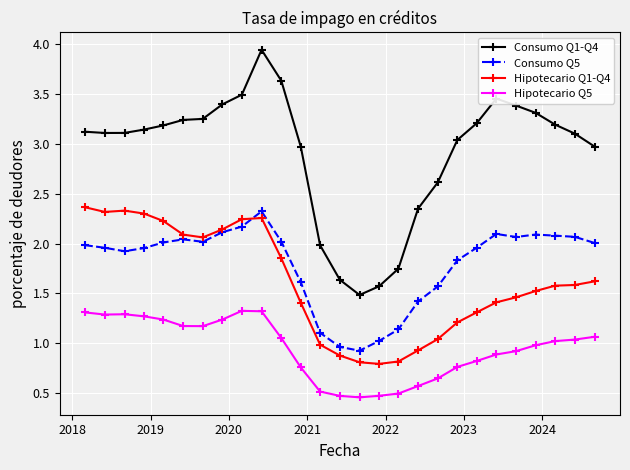

In Consumo Q1-Q4, how many points are higher than both neighbors (excluding endpoints)?

2